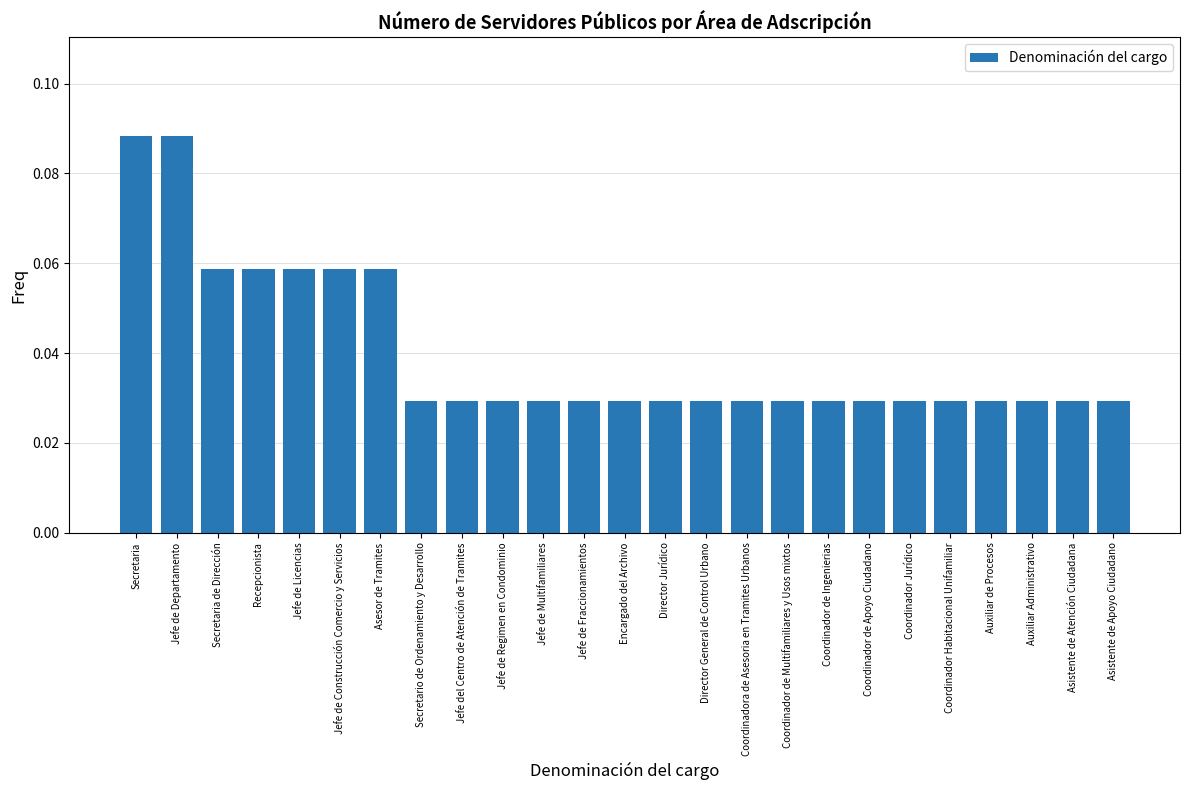

Is it true that the value at Jefe de Regimen en Condominio is 0.1?

False